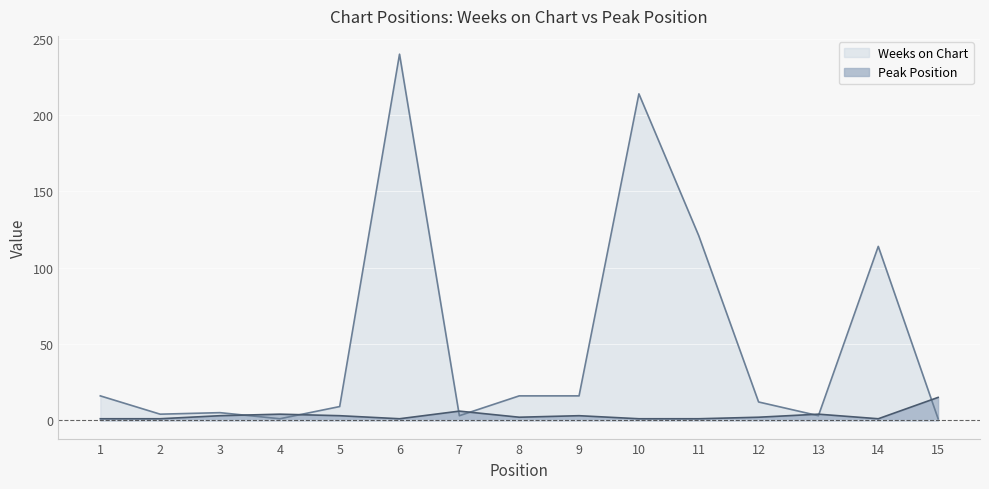

Rank the series by their average value, from highest to lowest.

Weeks on Chart, Peak Position